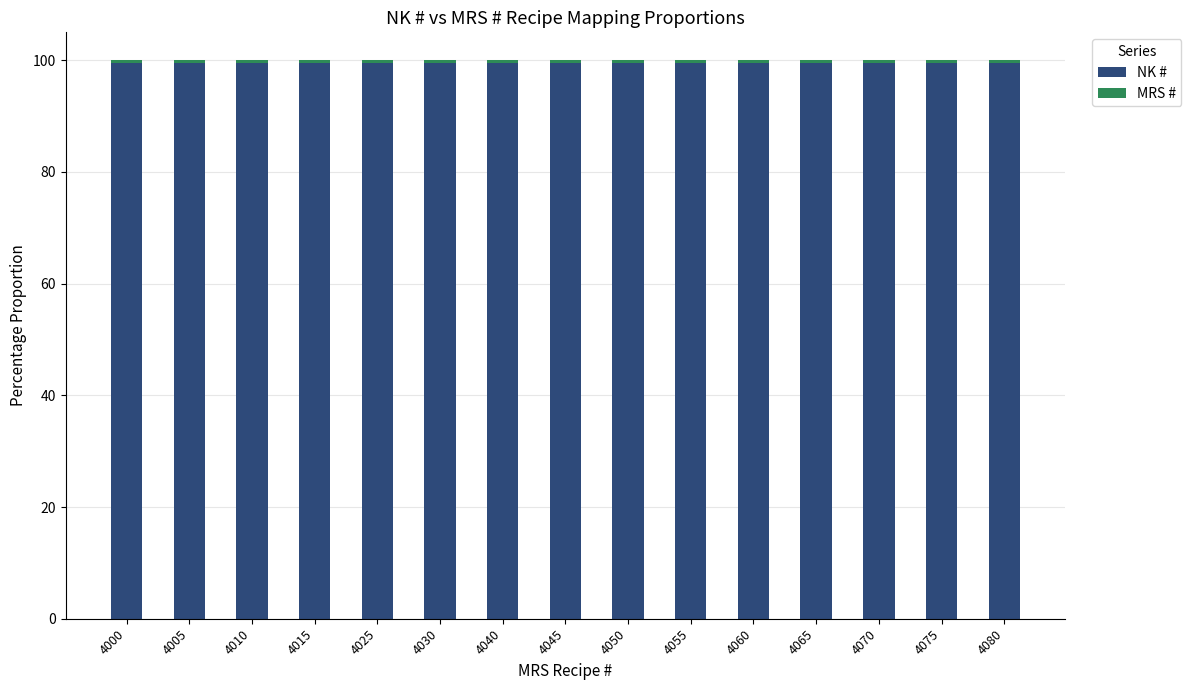

What is the minimum value for NK #?

99.5